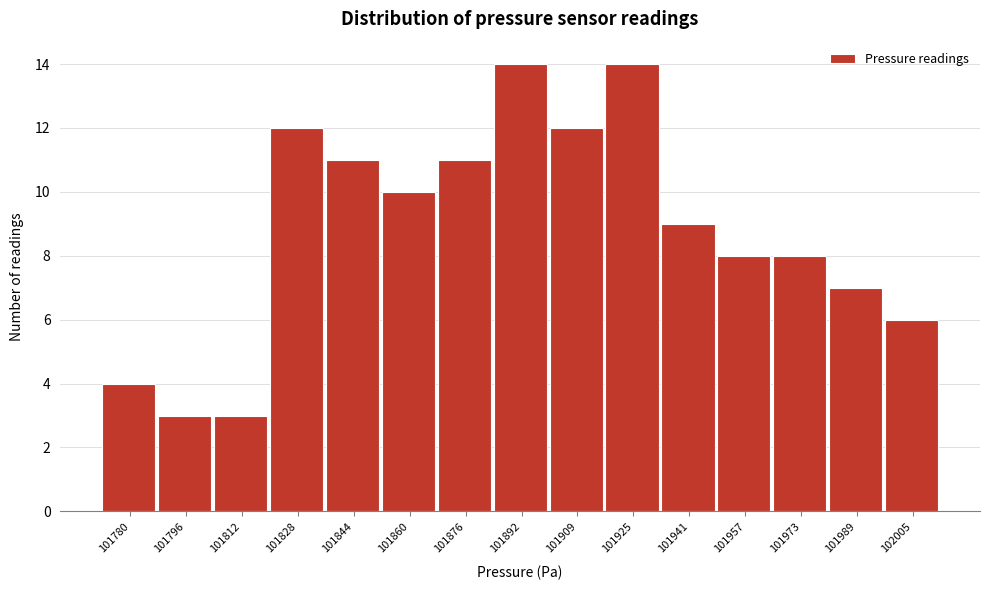

Reading left to right, transcribe all the data shown in this chart.

101780=4	101796=3	101812=3	101828=12	101844=11	101860=10	101876=11	101892=14	101909=12	101925=14	101941=9	101957=8	101973=8	101989=7	102005=6